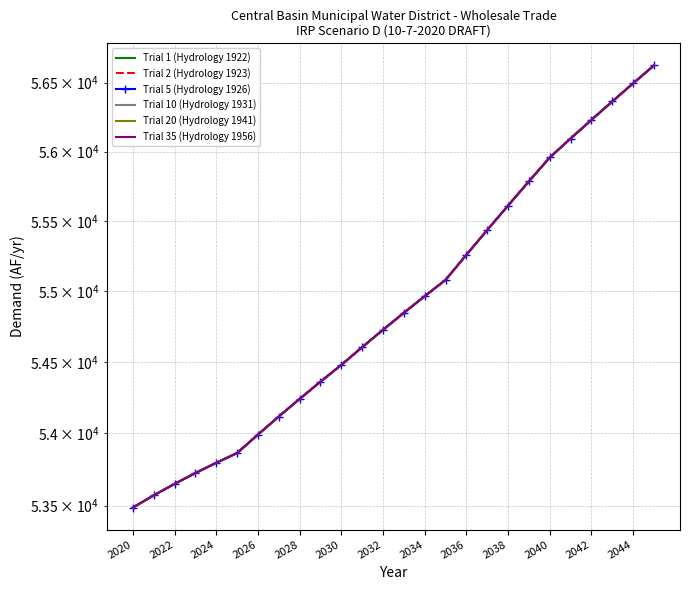

Which series has the largest total across all categories?

Trial 1 (Hydrology 1922)